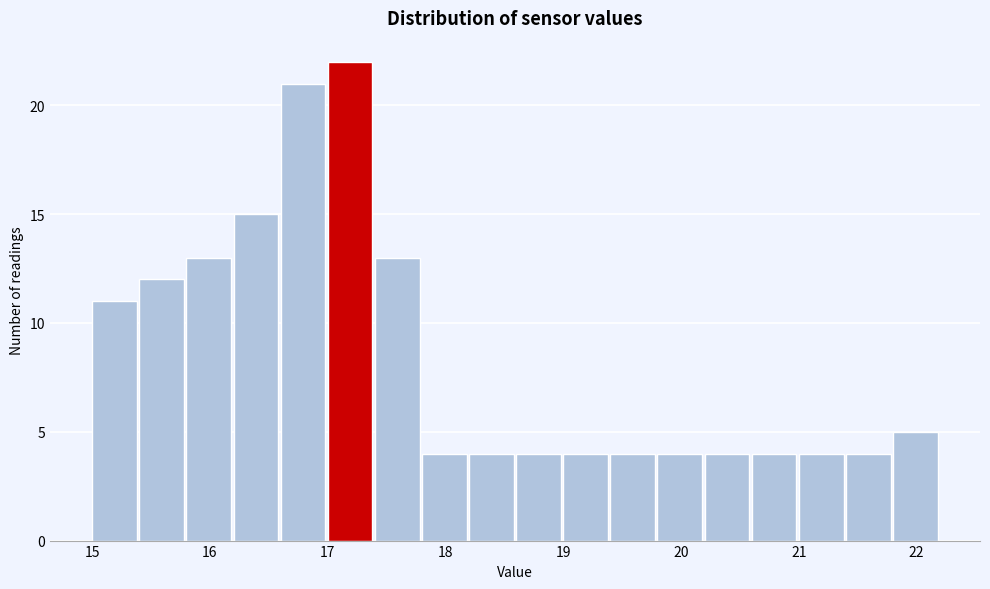

Reading left to right, list every bar in this chart as the range it spans on the x-axis followed by its height. The values are not printed on the chart, so give them approximately, as read against the axis.

15.0 to 15.4: 11
15.4 to 15.8: 12
15.8 to 16.2: 13
16.2 to 16.6: 15
16.6 to 17.0: 21
17.0 to 17.4: 22
17.4 to 17.8: 13
17.8 to 18.2: 4
18.2 to 18.6: 4
18.6 to 19.0: 4
19.0 to 19.4: 4
19.4 to 19.8: 4
19.8 to 20.2: 4
20.2 to 20.6: 4
20.6 to 21.0: 4
21.0 to 21.4: 4
21.4 to 21.8: 4
21.8 to 22.2: 5